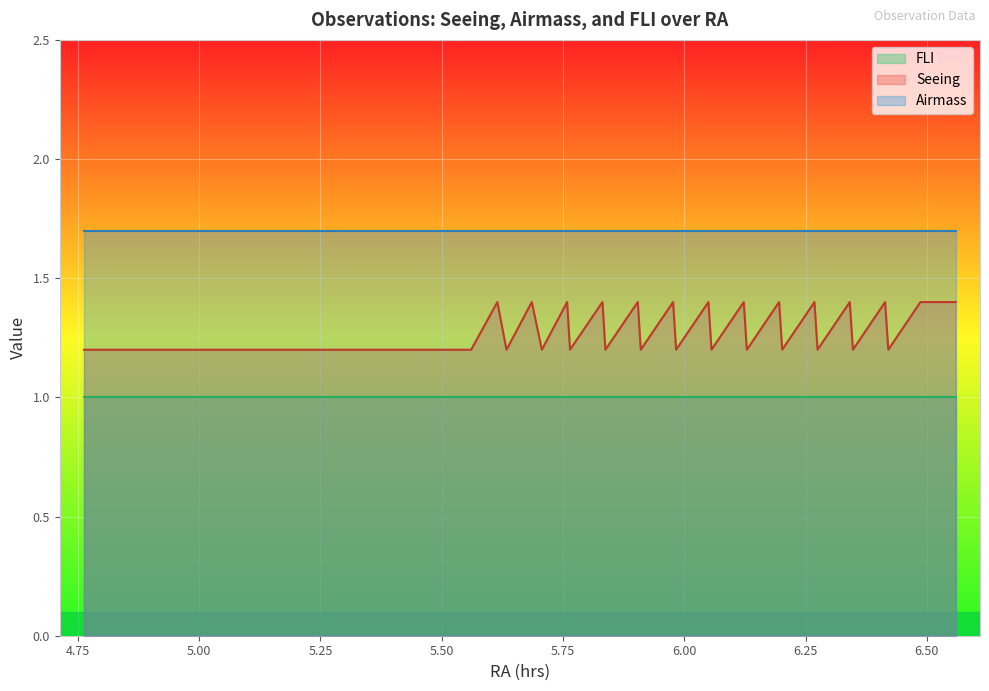

Is it true that Airmass equals 2.7 at 2014-11-12?

False